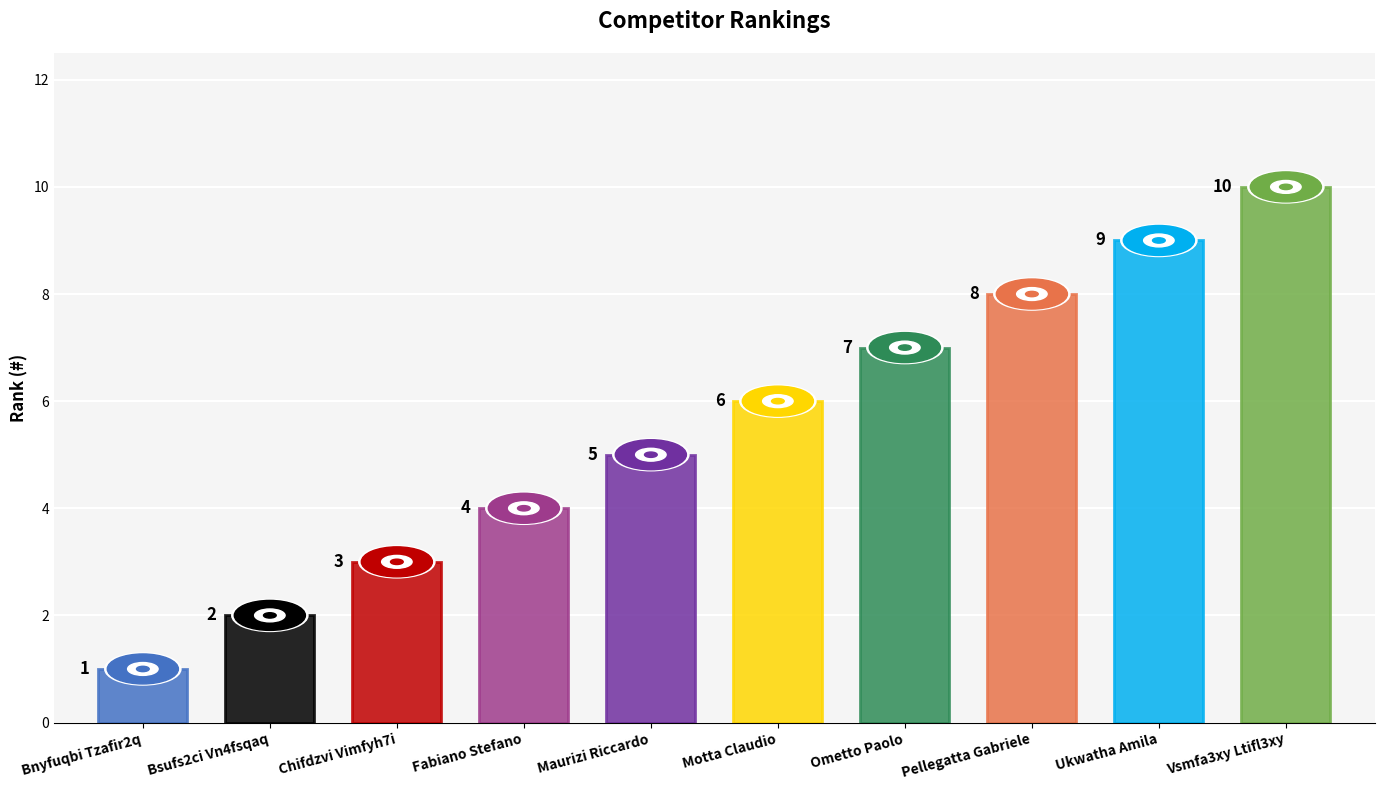

Rank the categories by value from highest to lowest.

Vsmfa3xy Ltifl3xy, Ukwatha Amila, Pellegatta Gabriele, Ometto Paolo, Motta Claudio, Maurizi Riccardo, Fabiano Stefano, Chifdzvi Vimfyh7i, Bsufs2ci Vn4fsqaq, Bnyfuqbi Tzafir2q